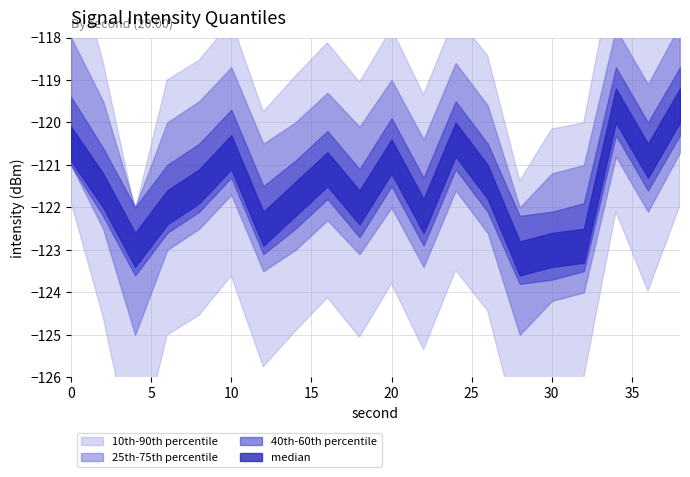

How many data points in 40th-60th percentile are less than -121?

12